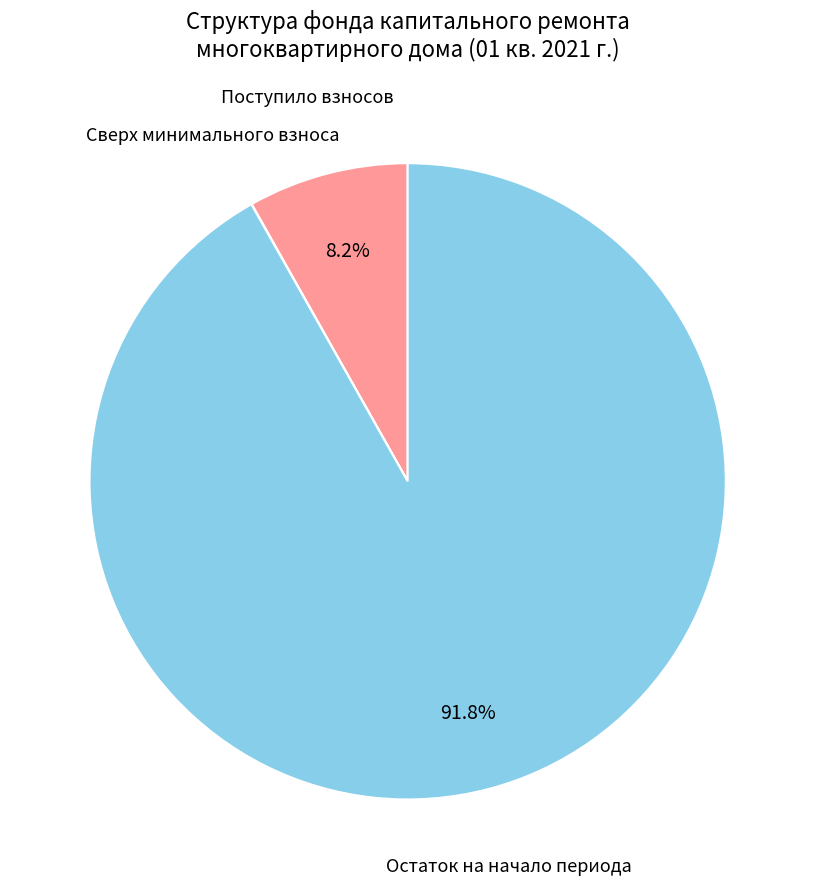

What percentage is NOT represented by Остаток на начало периода?

8.2%